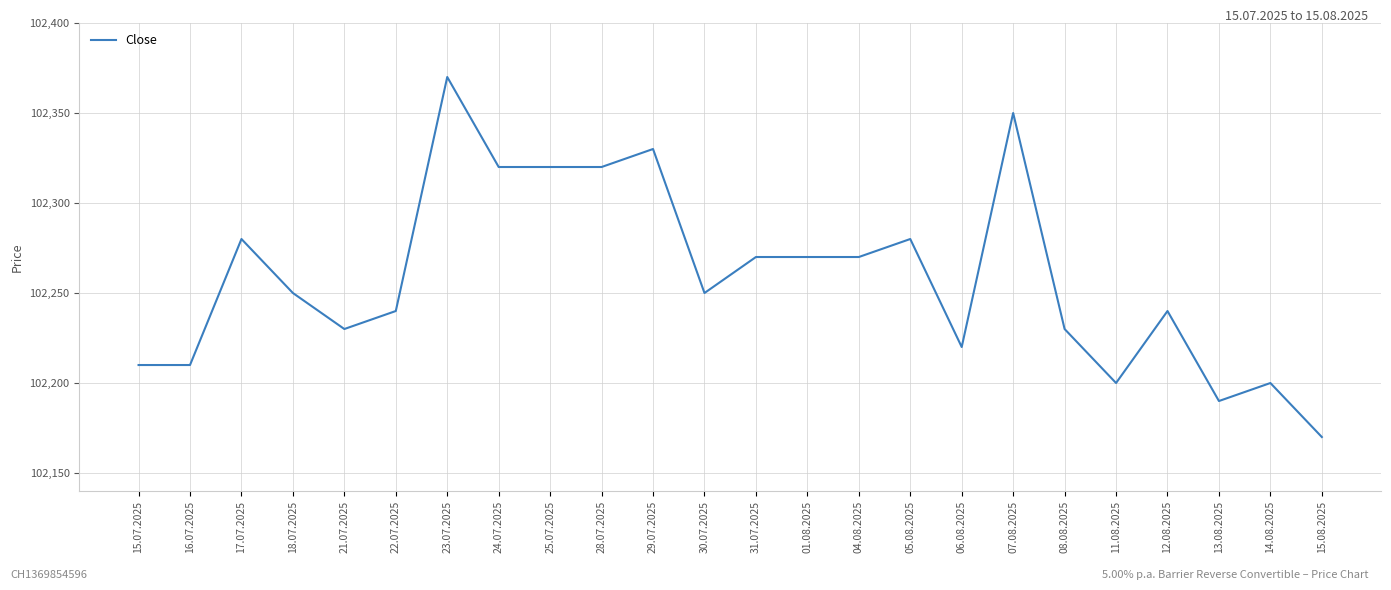

Is it true that the value at 31.07.2025 is 67685?

False